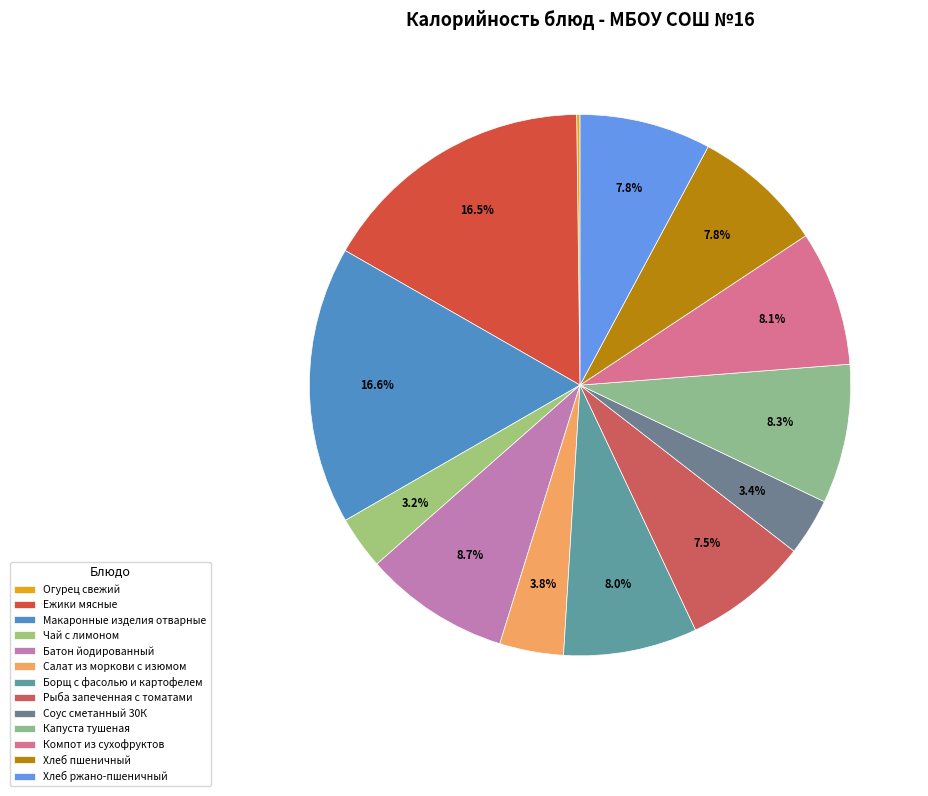

What is the change in value from Ежики мясные to Капуста тушеная?

-98.2